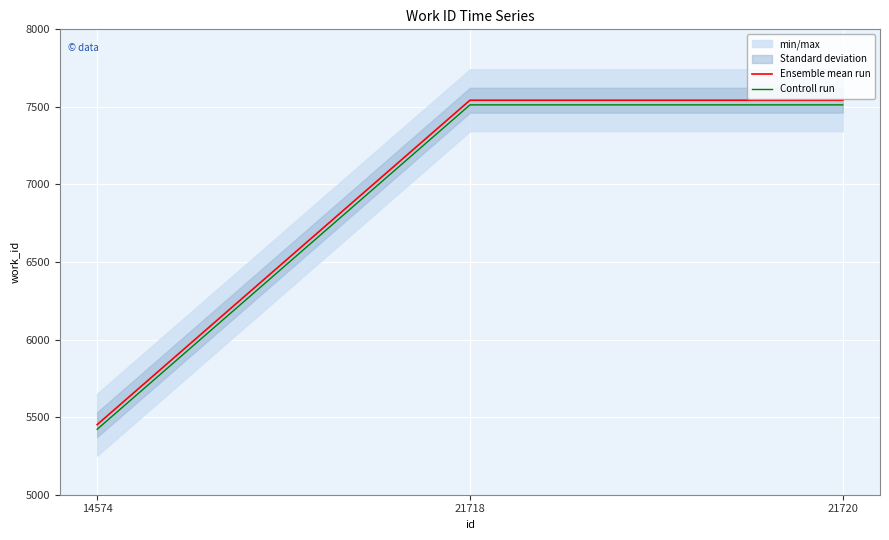

At which category is the sum across all series the highest?

21718